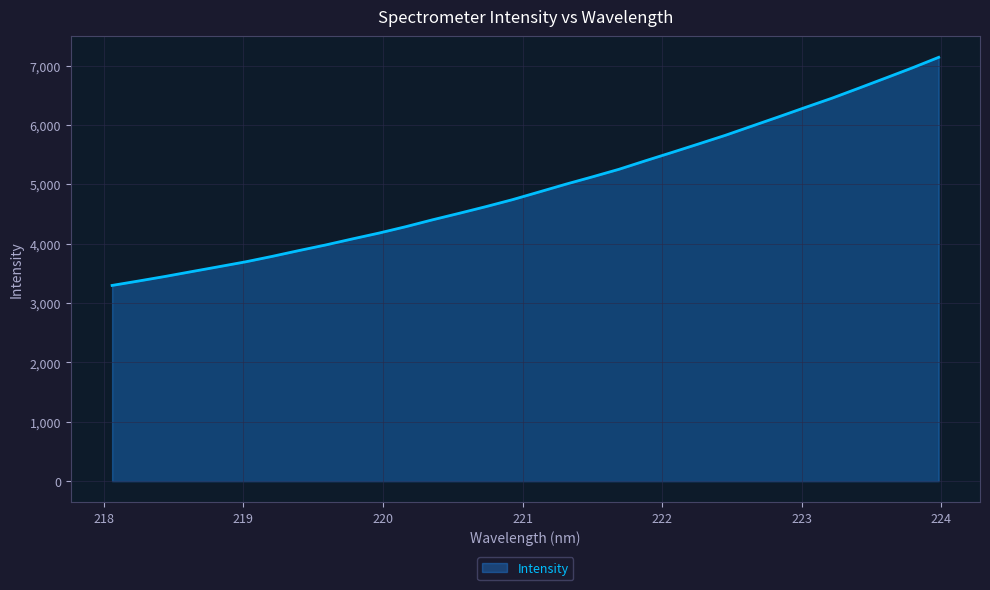

Does the chart have visible grid lines?

Yes